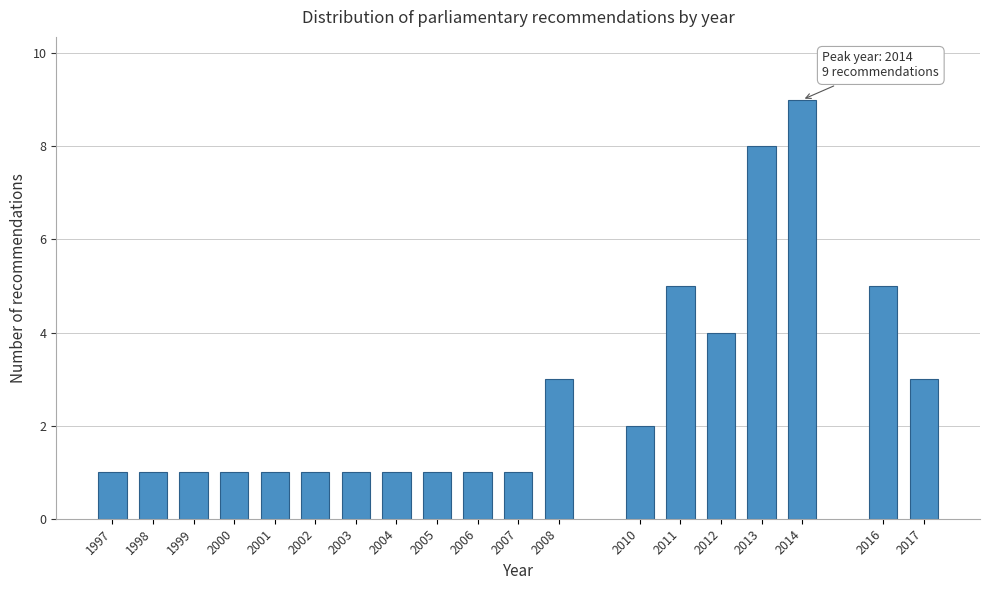

Reading right to left, extract all data points from this chart.

3	5	9	8	4	5	2	3	1	1	1	1	1	1	1	1	1	1	1